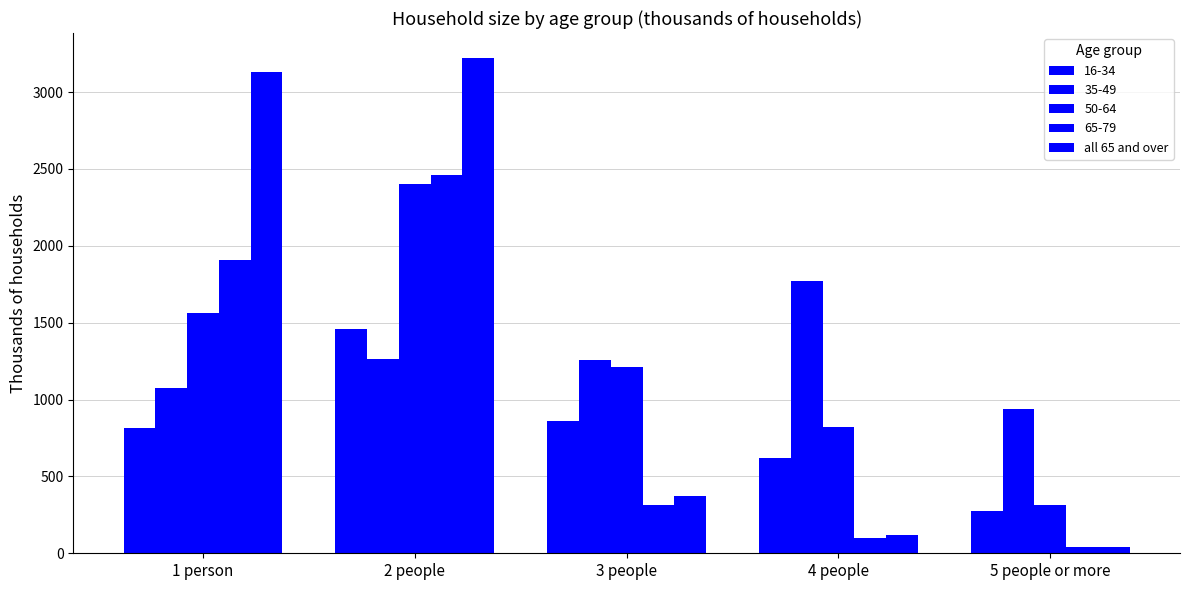

Count the number of categories in the chart.

5